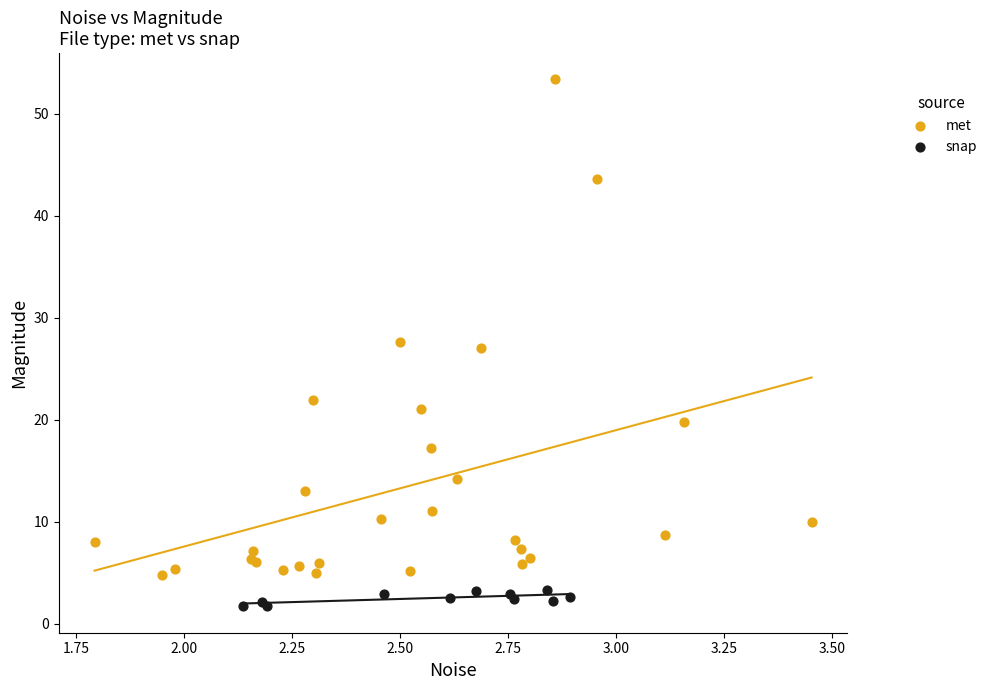

What are all the series names shown in the legend?

met, snap